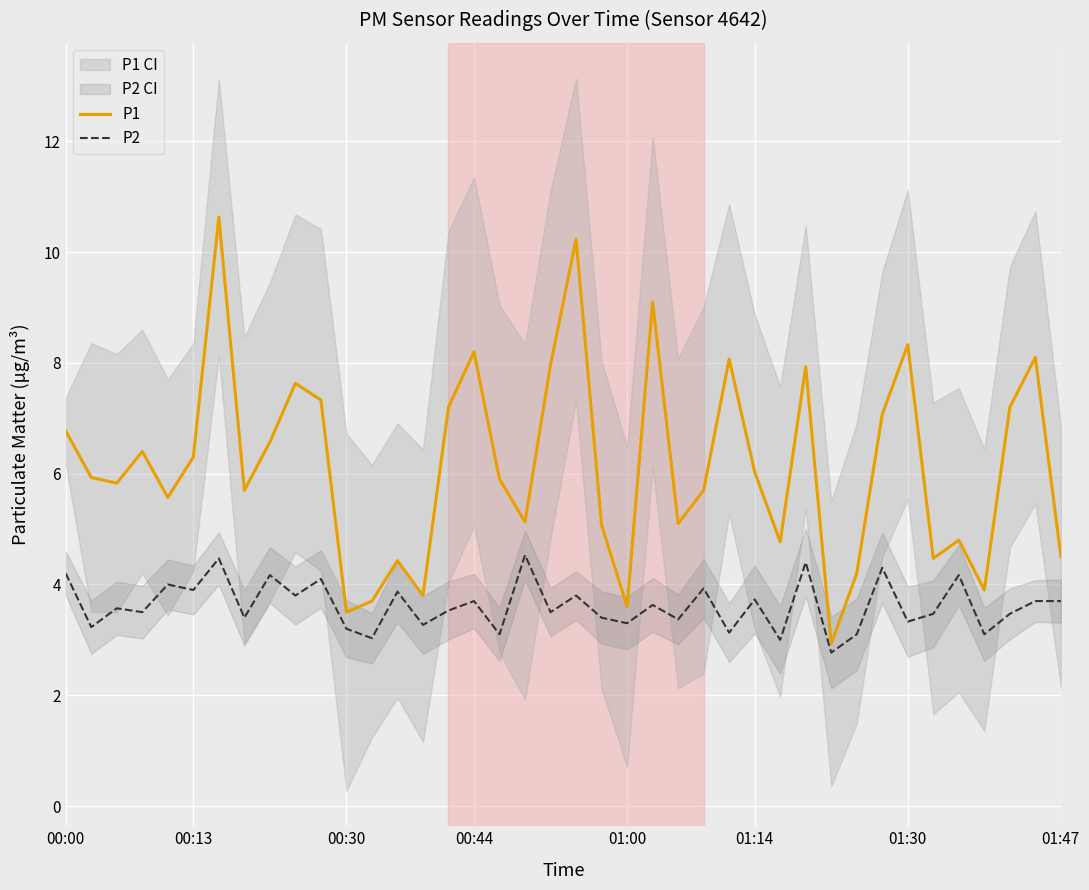

Which series has the largest total across all categories?

P1